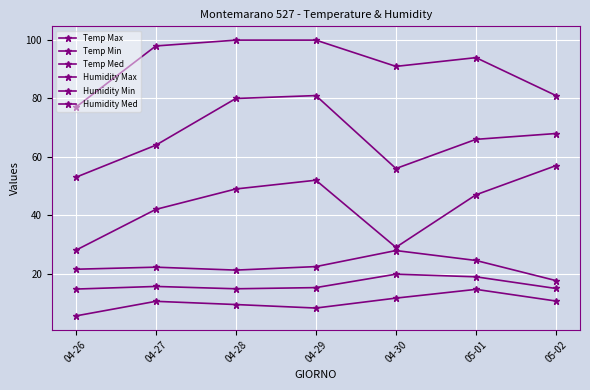

What position from the right is 04-27?

6